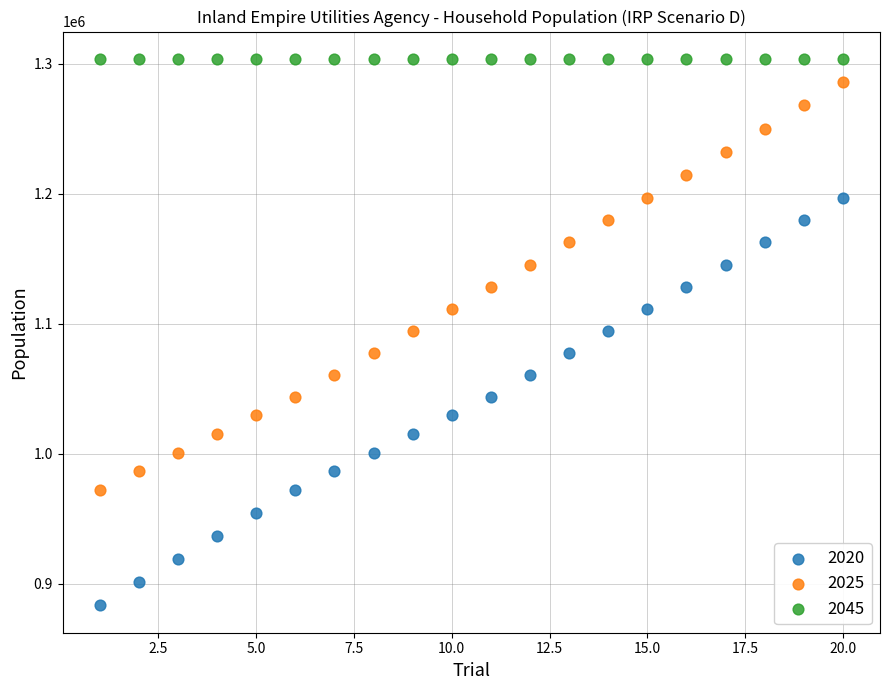

Which series contains the lowest Y value?

2020